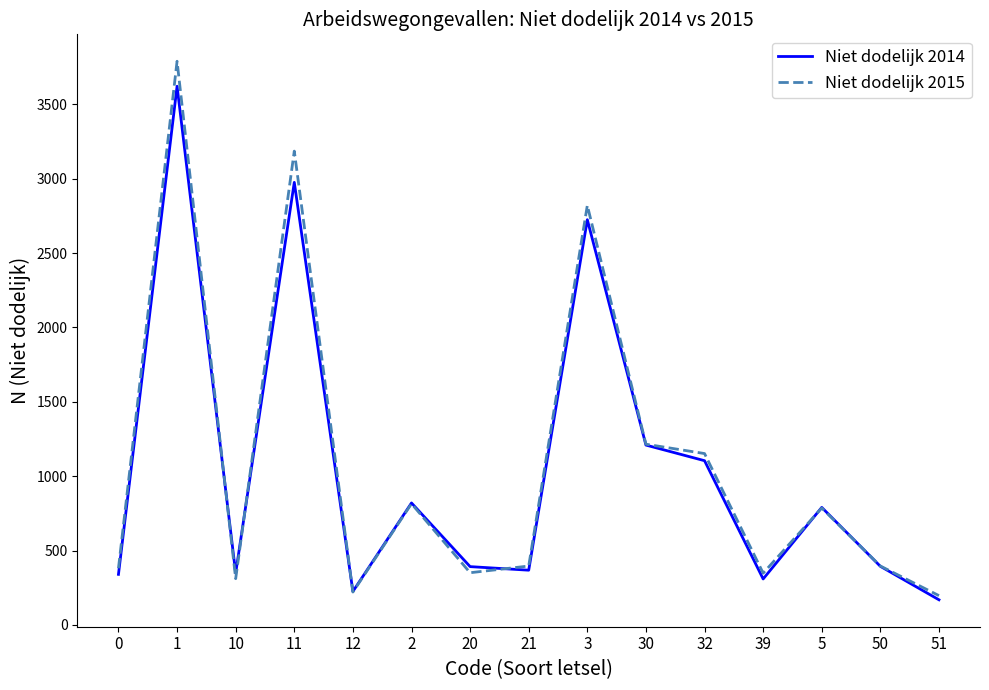

Which series has the largest total across all categories?

Niet dodelijk 2015